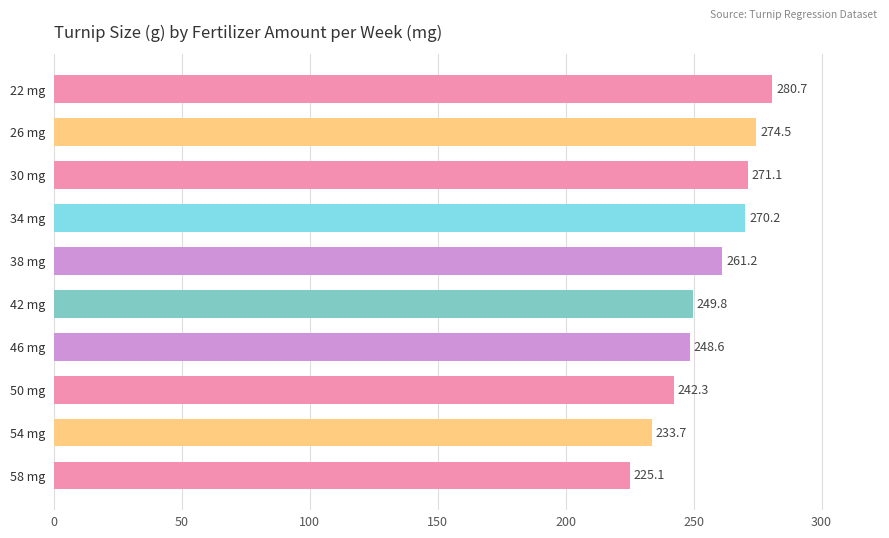

What is the sum of all values?

2557.2